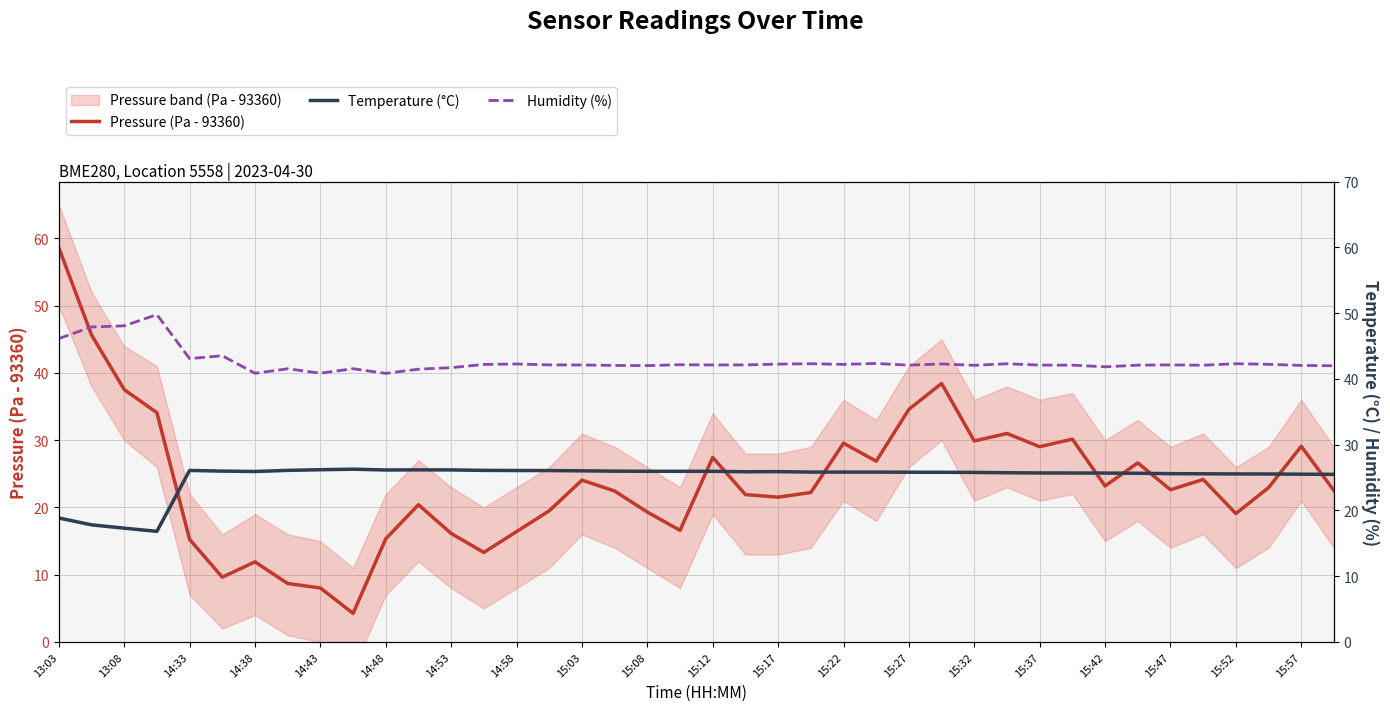

How many times do Pressure (Pa - 93360) and Temperature (°C) cross each other?

9